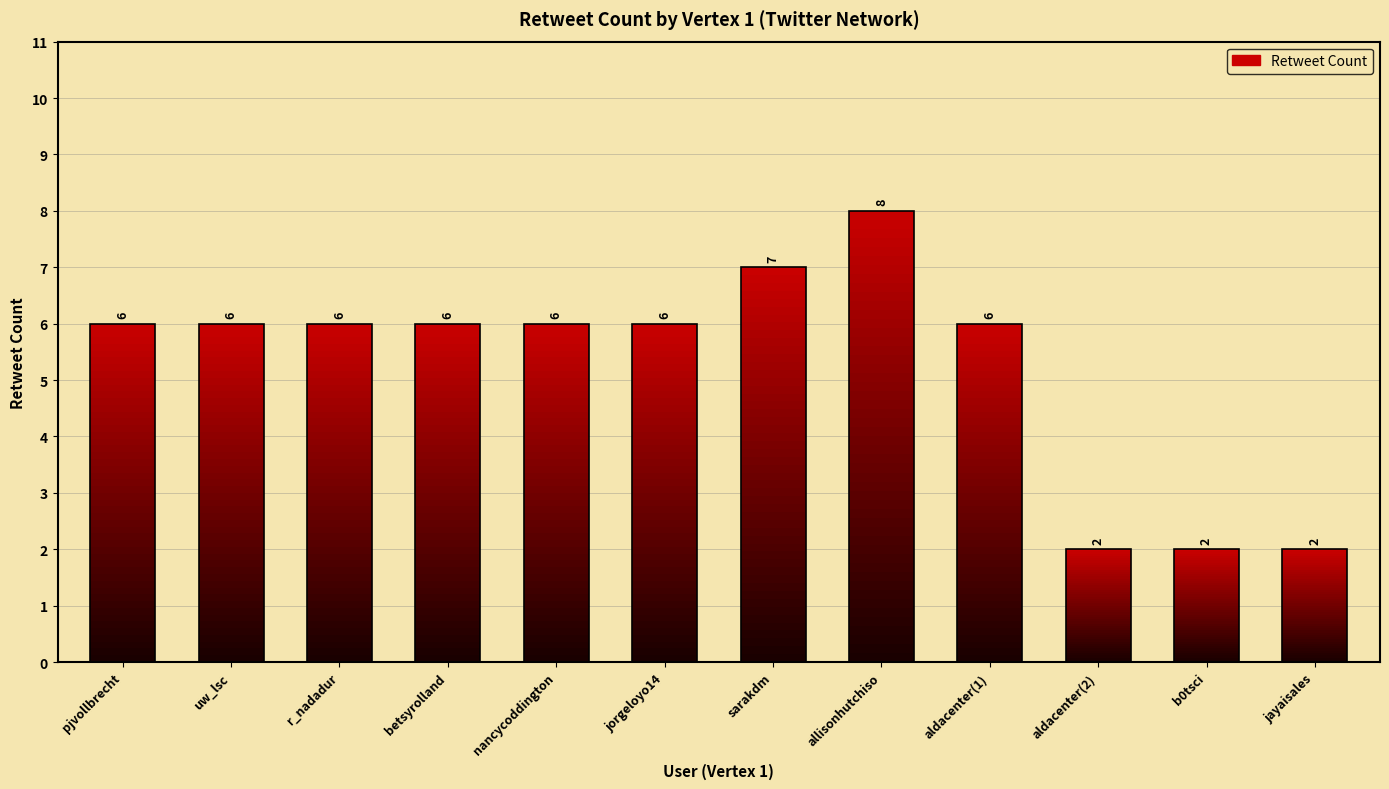

What is the ratio of the value at aldacenter(1) to the value at r_nadadur?

1.0